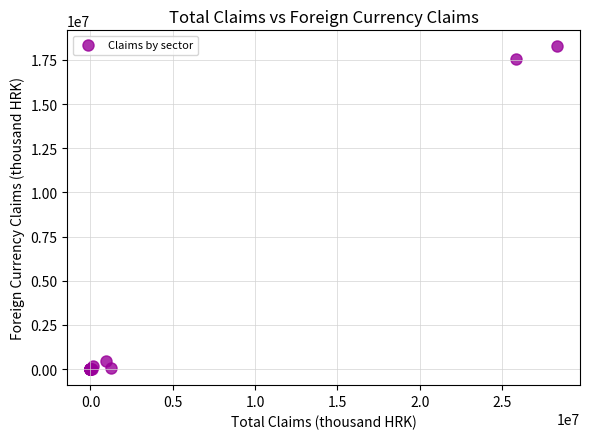

What Y value in the scatter plot is closest to 9130410?

17567123